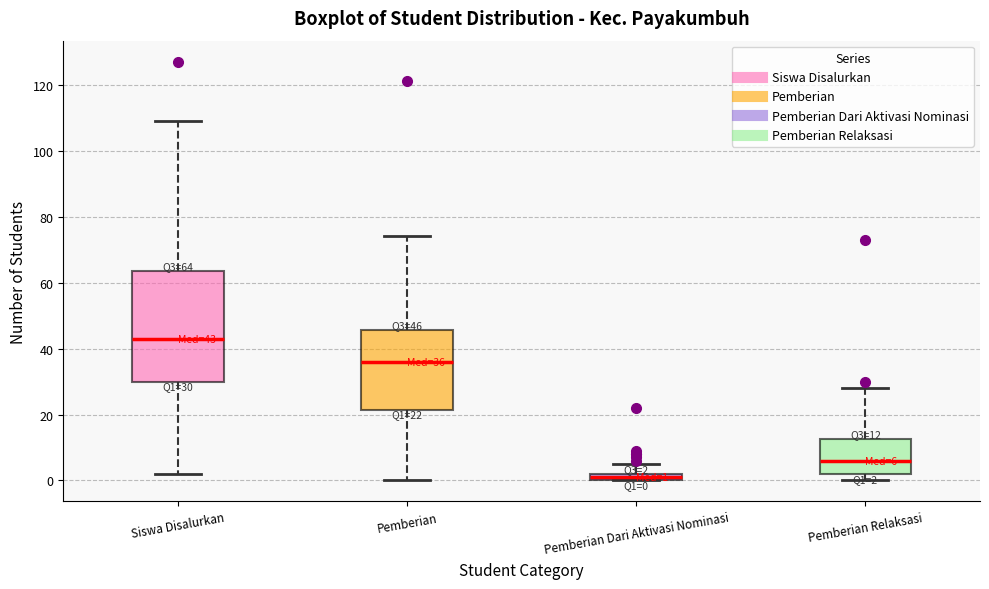

Which box is the tallest, from its lower edge to its upper edge?

Siswa Disalurkan